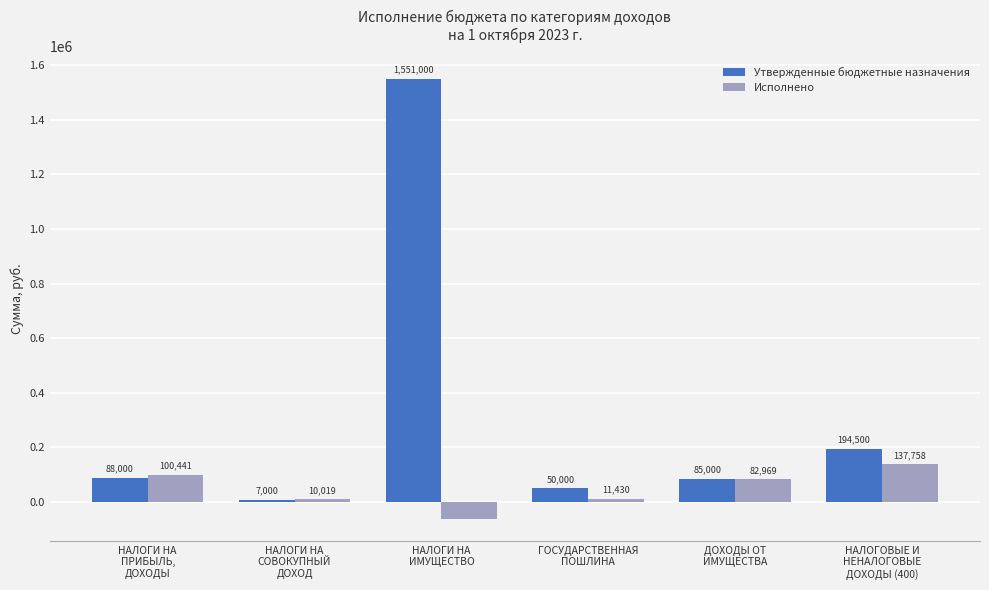

What is the value of the Утвержденные бюджетные назначения bar at the 3rd from the left?

1551000.0